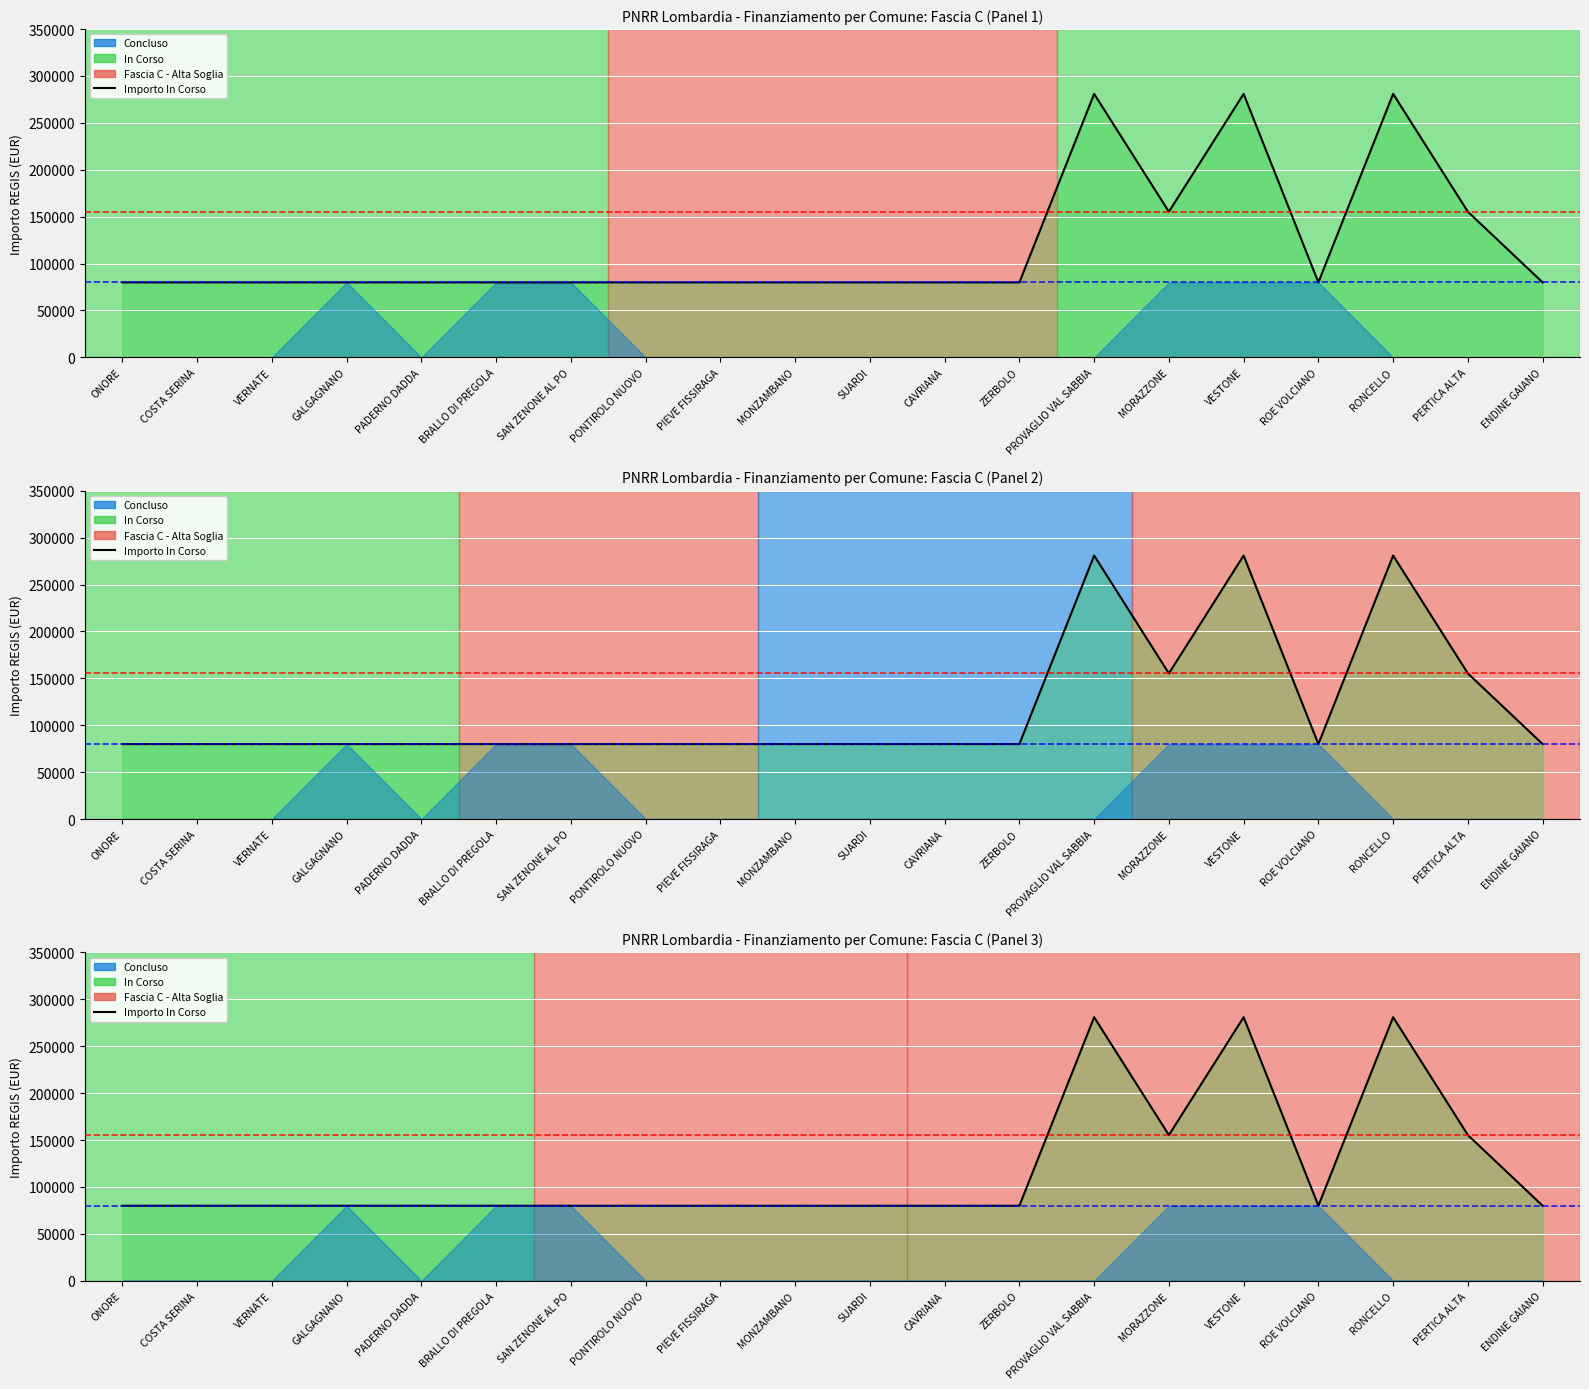

How many points are higher than both their immediate neighbors (excluding endpoints)?

3